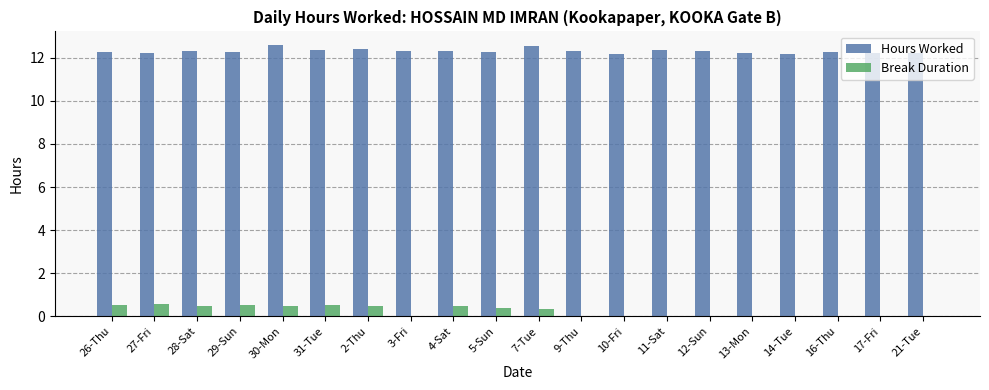

Which series has the largest total across all categories?

Hours Worked